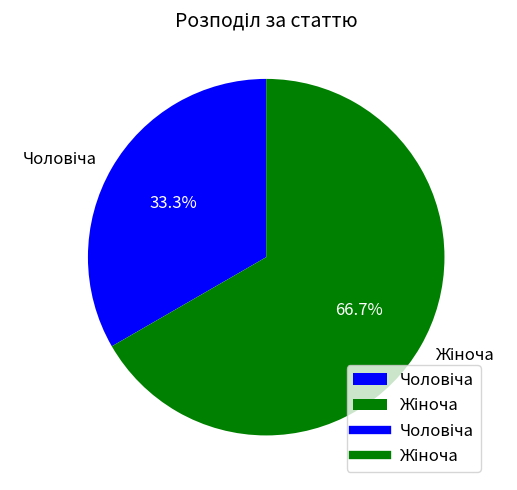

Is there any slice that represents more than half of the pie?

Yes